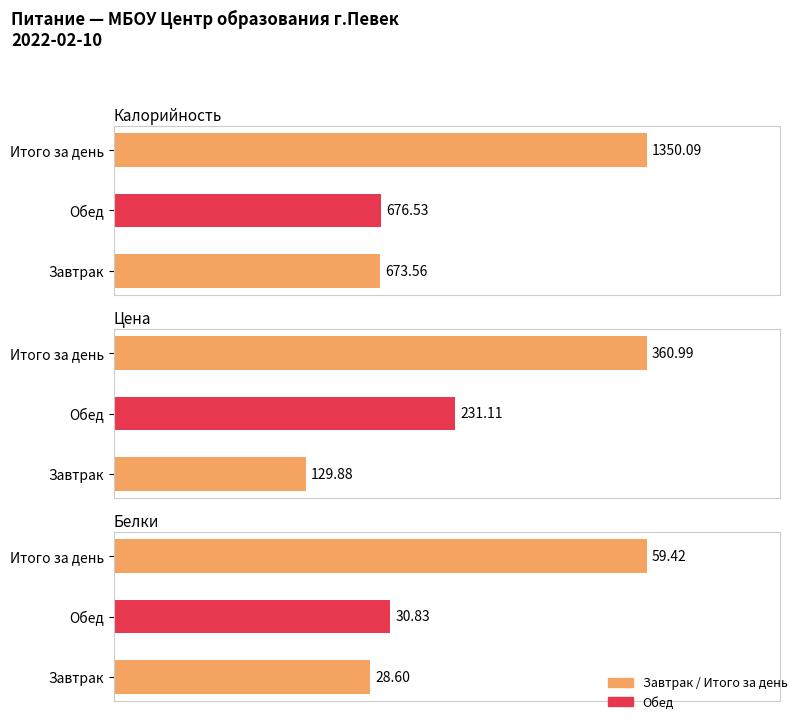

At which category is the sum across all series the highest?

Итого за день